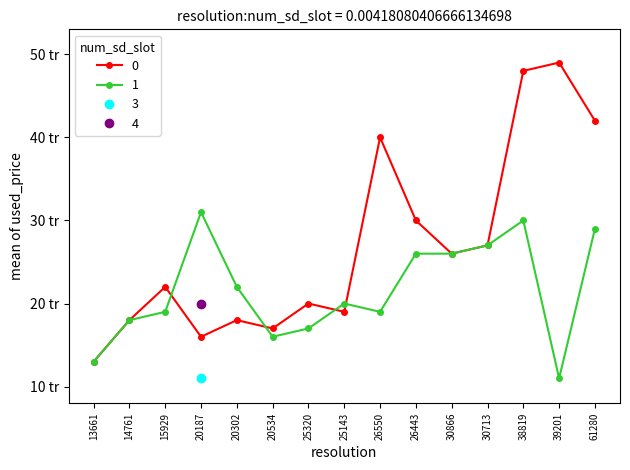

Rank the series at 39201 from highest to lowest value.

0, 1